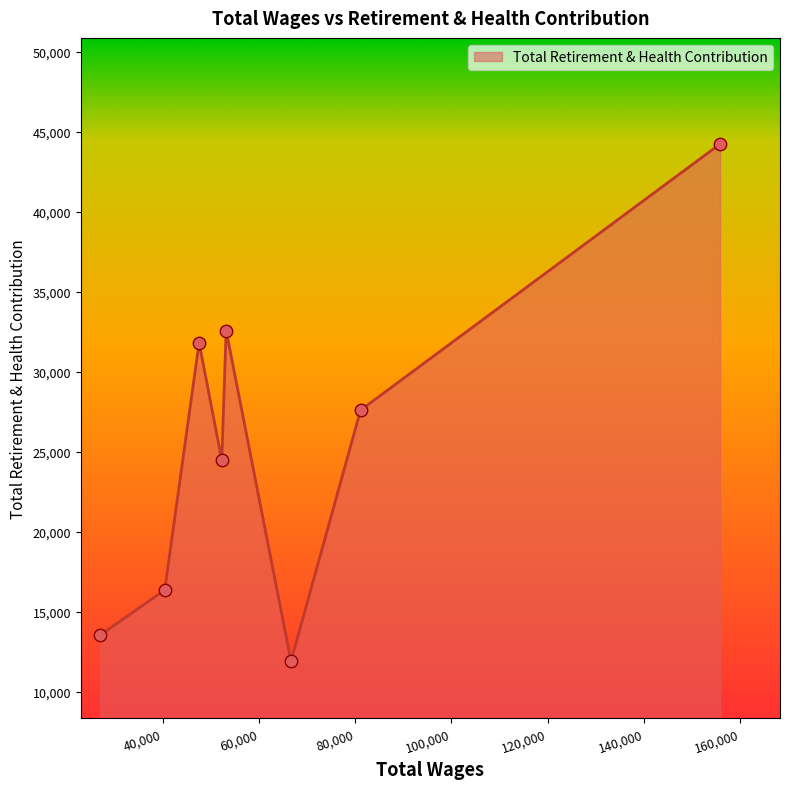

What is the maximum value shown in the chart?

44242